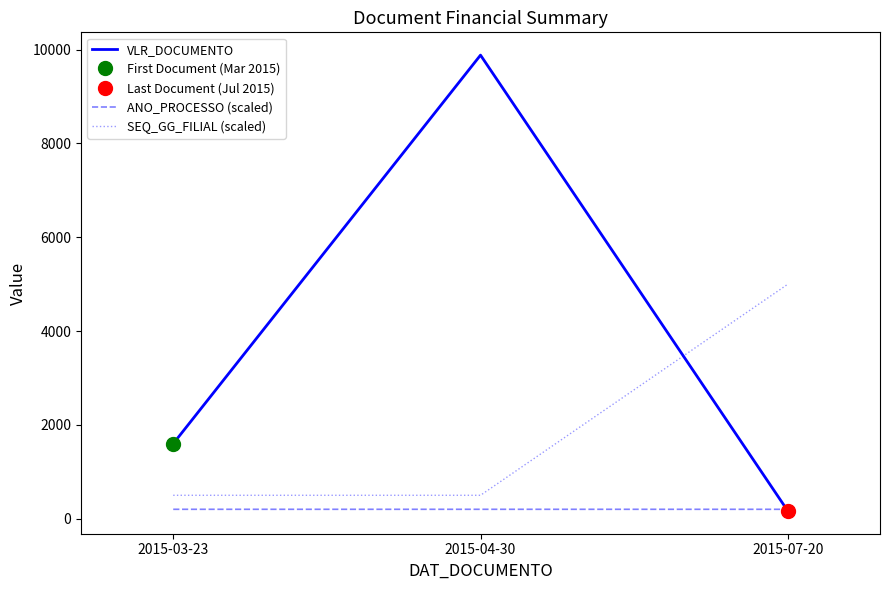

Rank the series by their maximum value, from highest to lowest.

VLR_DOCUMENTO, SEQ_GG_FILIAL (scaled), ANO_PROCESSO (scaled)